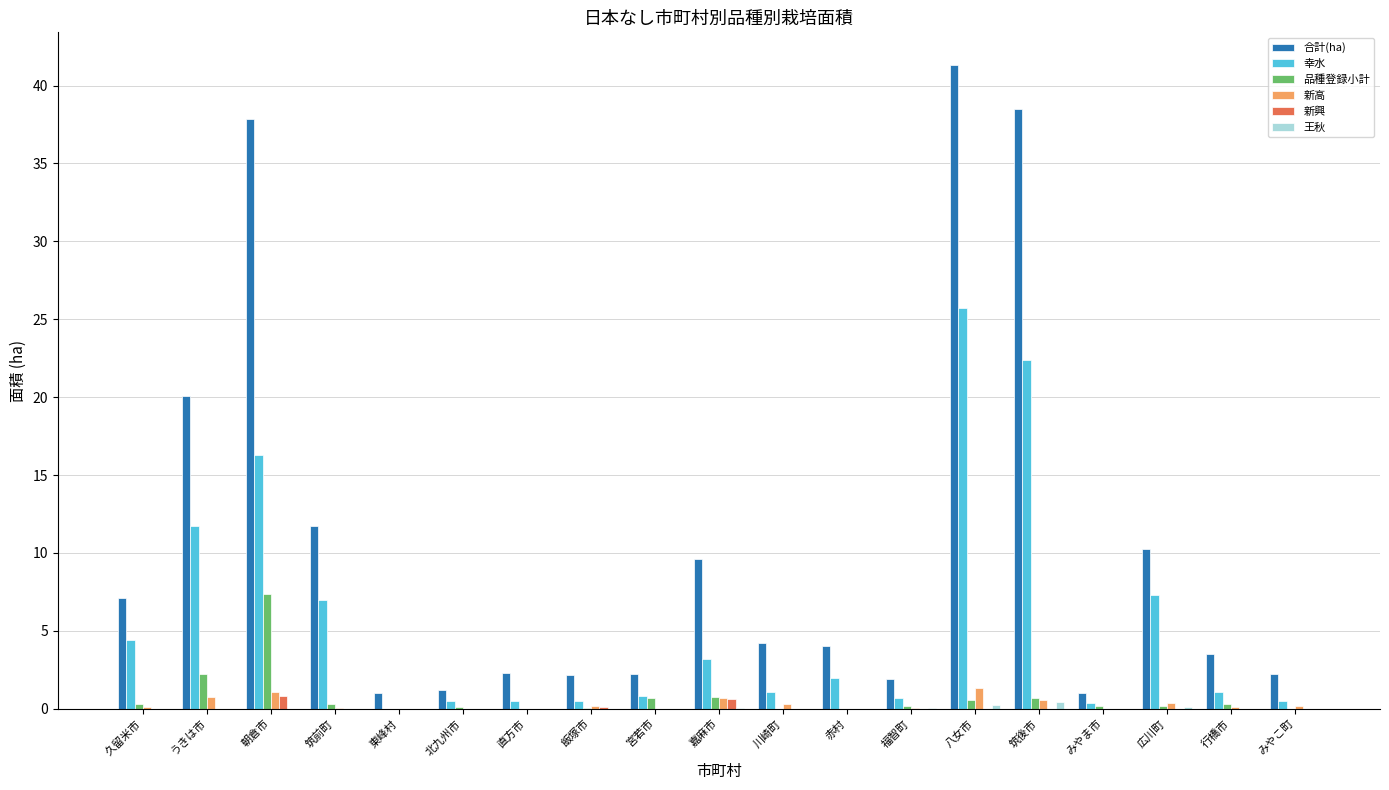

Are the bars grouped side by side (vs. stacked)?

Yes